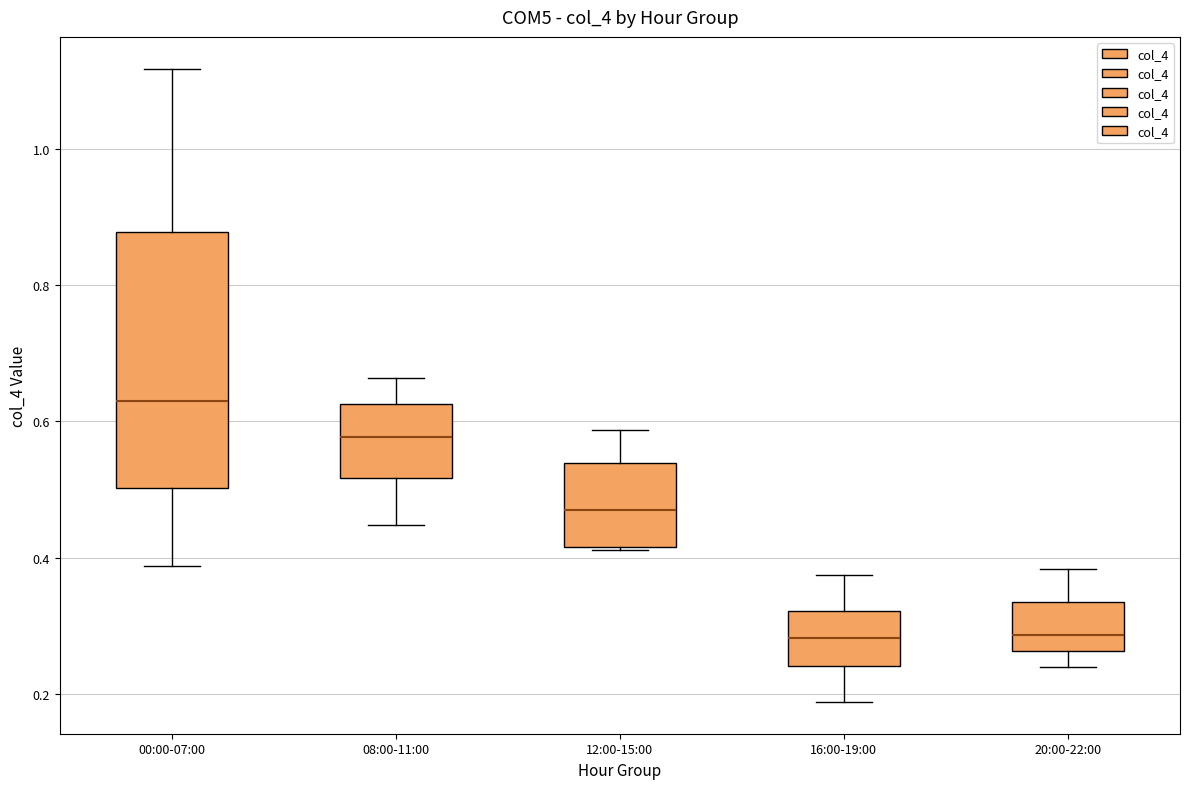

Comparing the boxes themselves (not the whiskers), which one is the tallest?

00:00-07:00